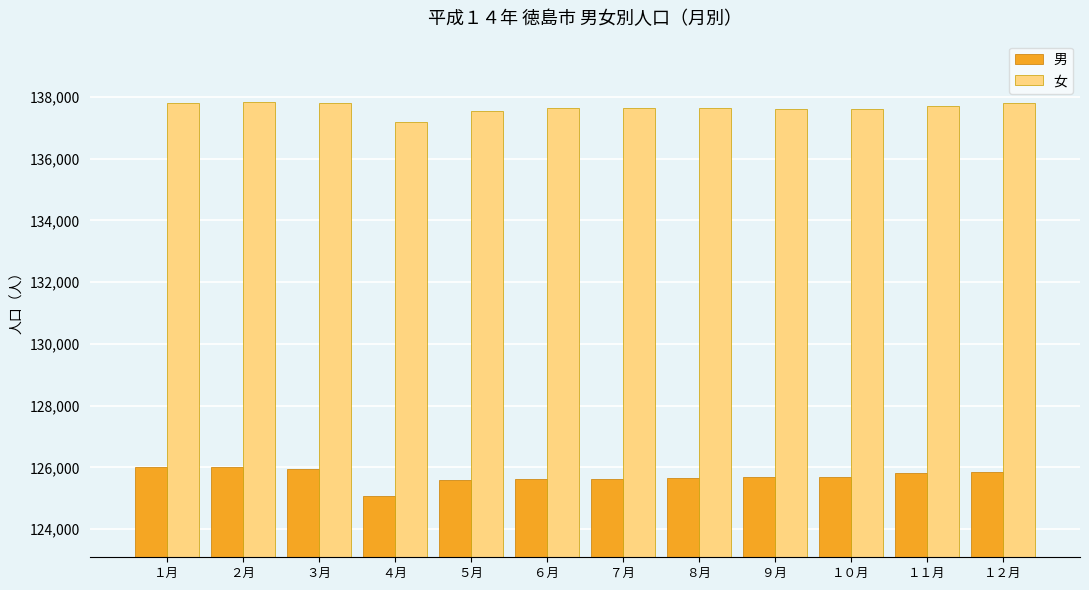

What value does the 男 series have at １１月?

125804